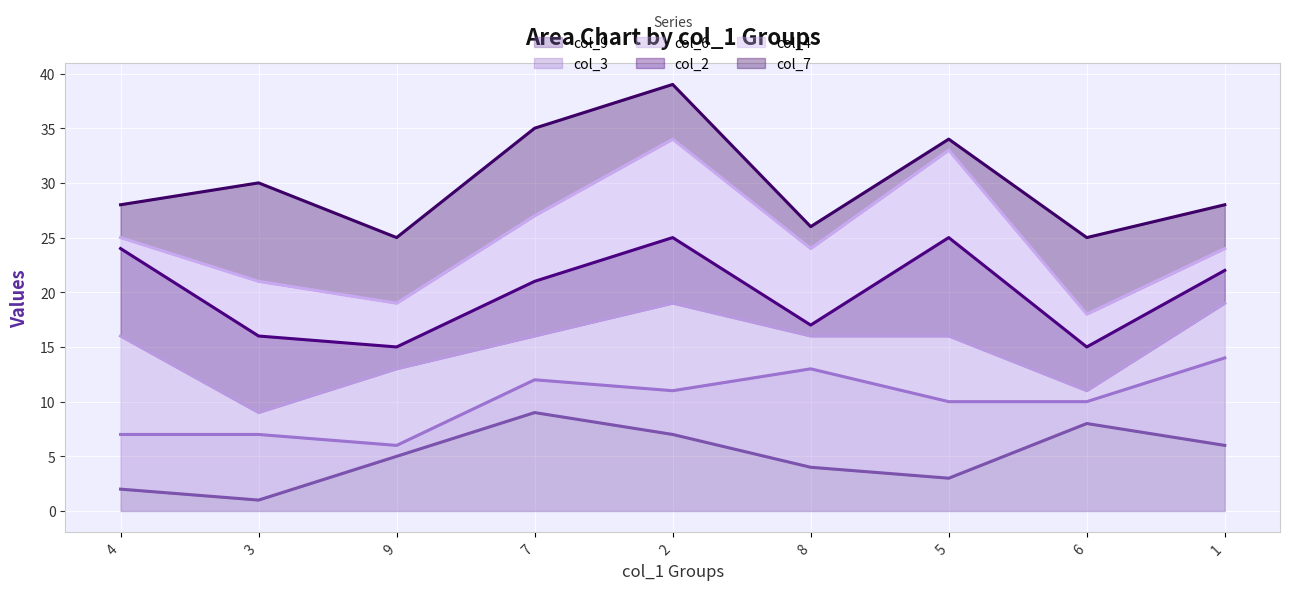

Reading left to right, what are all the values shown in this chart?

col_9 (line): 2	1	5	9	7	4	3	8	6
col_3 (line): 7	7	6	12	11	13	10	10	14
col_6 (line): 16	9	13	16	19	16	16	11	19
col_2 (line): 24	16	15	21	25	17	25	15	22
col_4 (line): 25	21	19	27	34	24	33	18	24
col_7 (line): 28	30	25	35	39	26	34	25	28